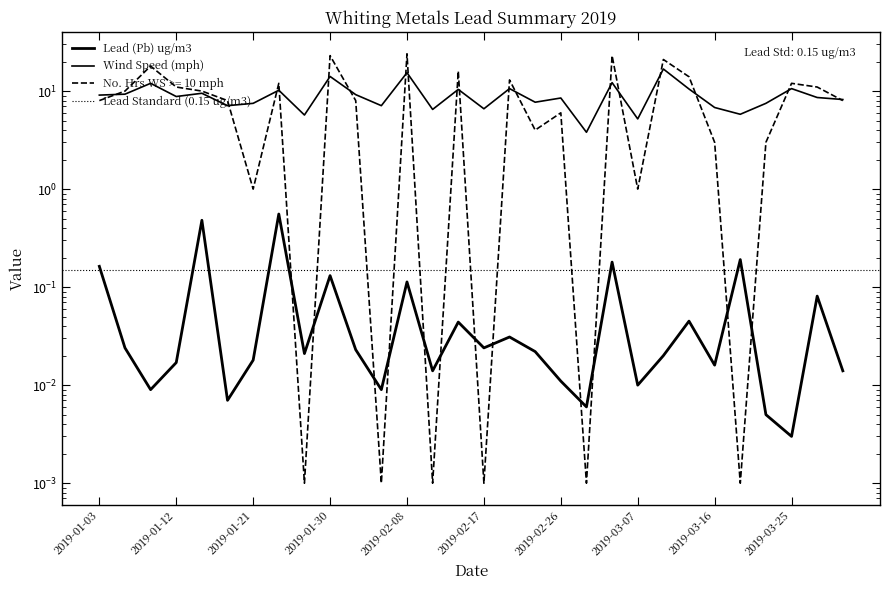

Rank the series at 2019-02-08 from highest to lowest value.

No. Hrs WS >= 10 mph, Wind Speed (mph), Lead (Pb) ug/m3